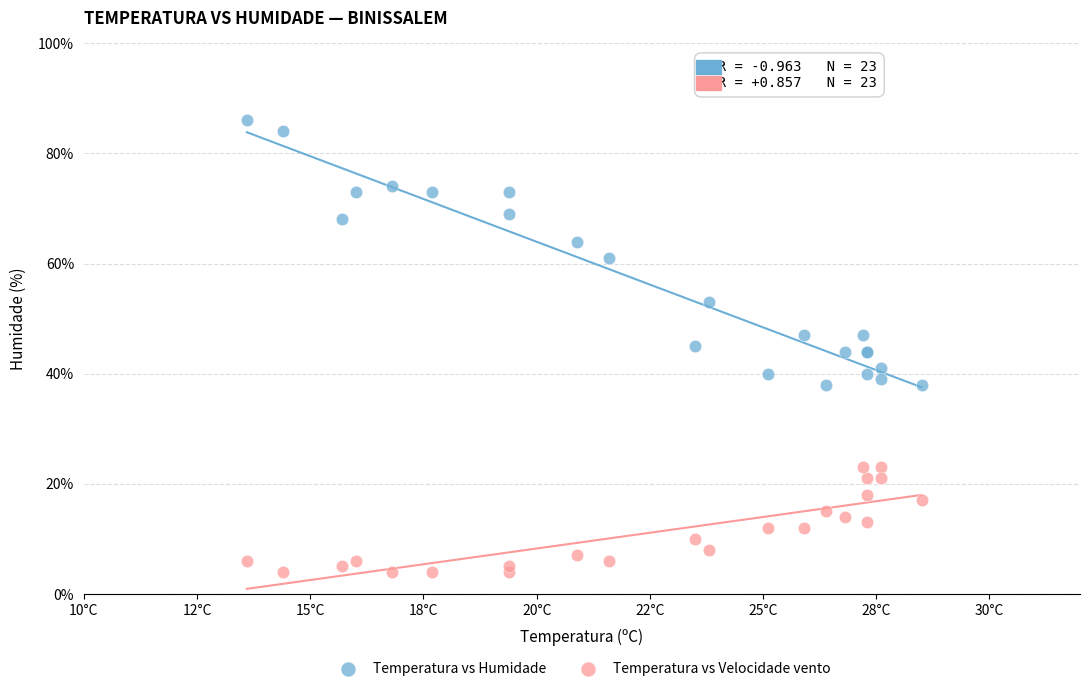

In the Temperatura vs Humidade series, what Y value is closest to 62?

61